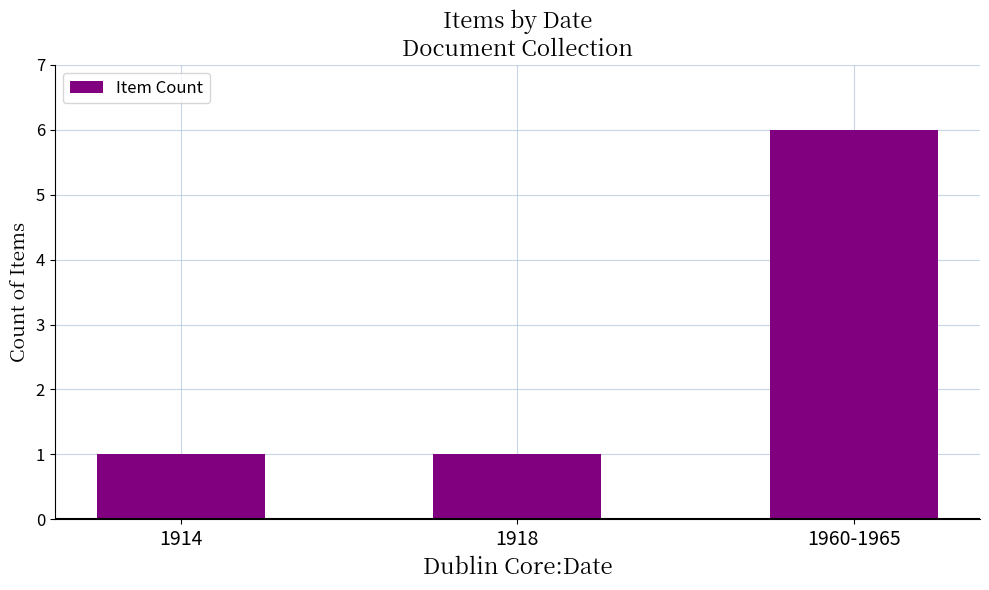

Reading right to left, list all the values displayed in this chart.

1960-1965=6	1918=1	1914=1